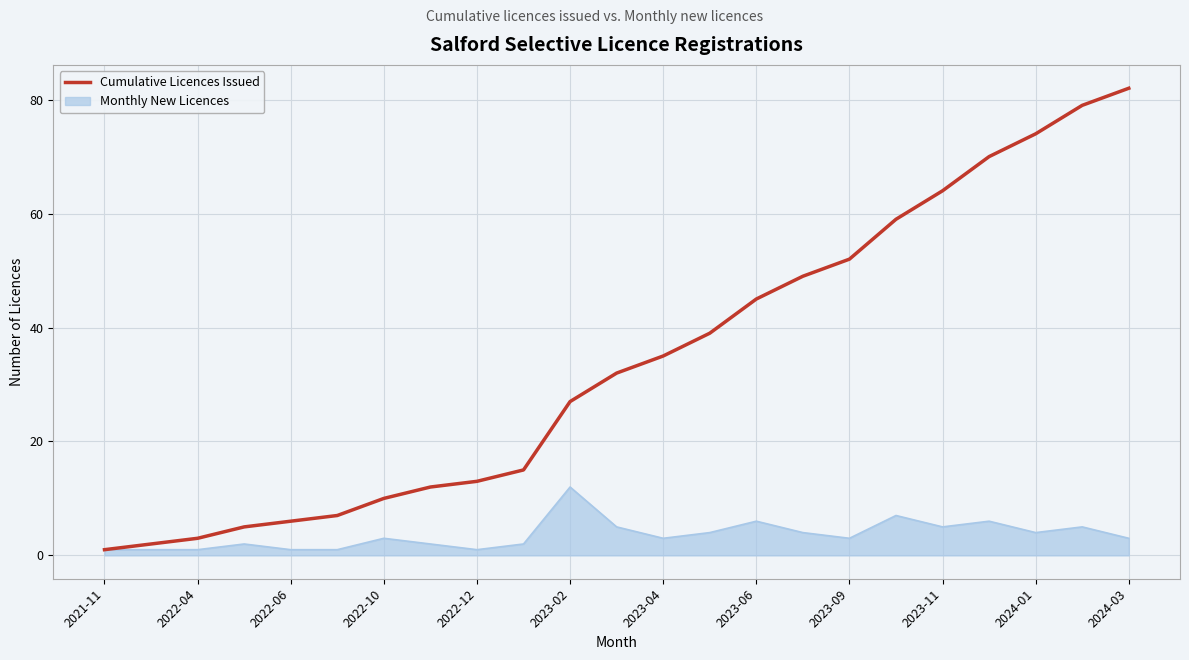

Which series has the largest total across all categories?

Cumulative Licences Issued